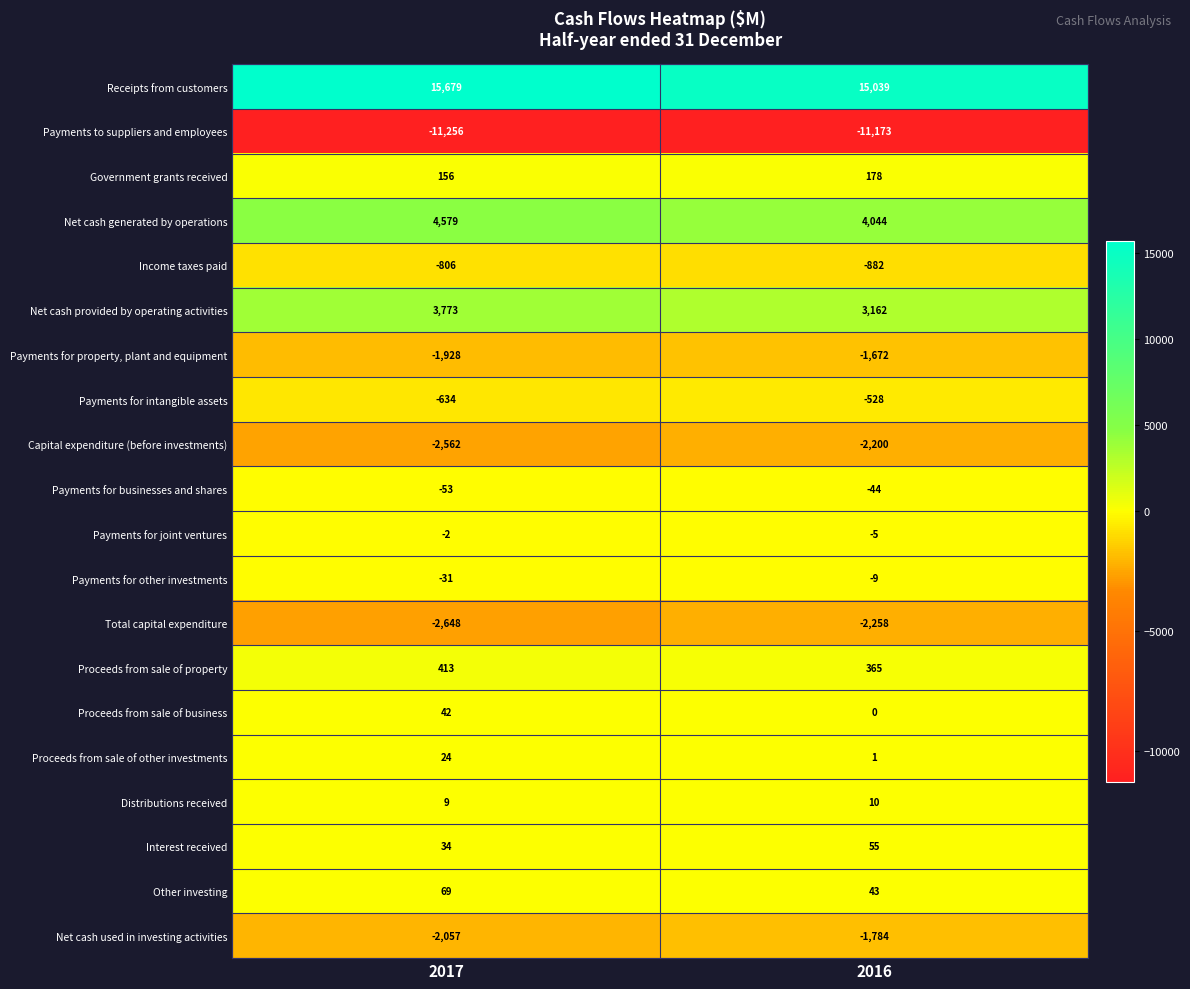

Which series has the widest spread of values?

Receipts from customers